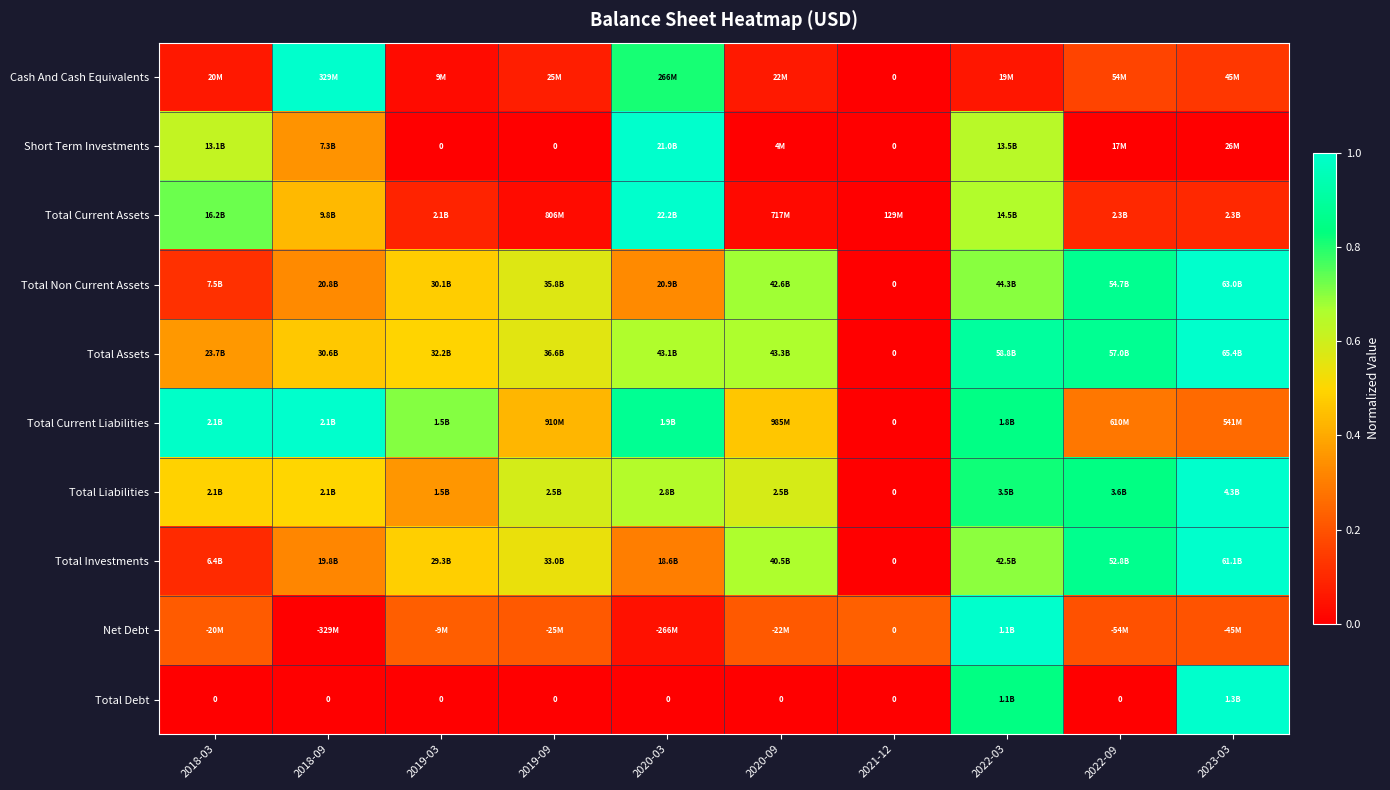

What is the approximate value of Short Term Investments at 2022-03?

0.6